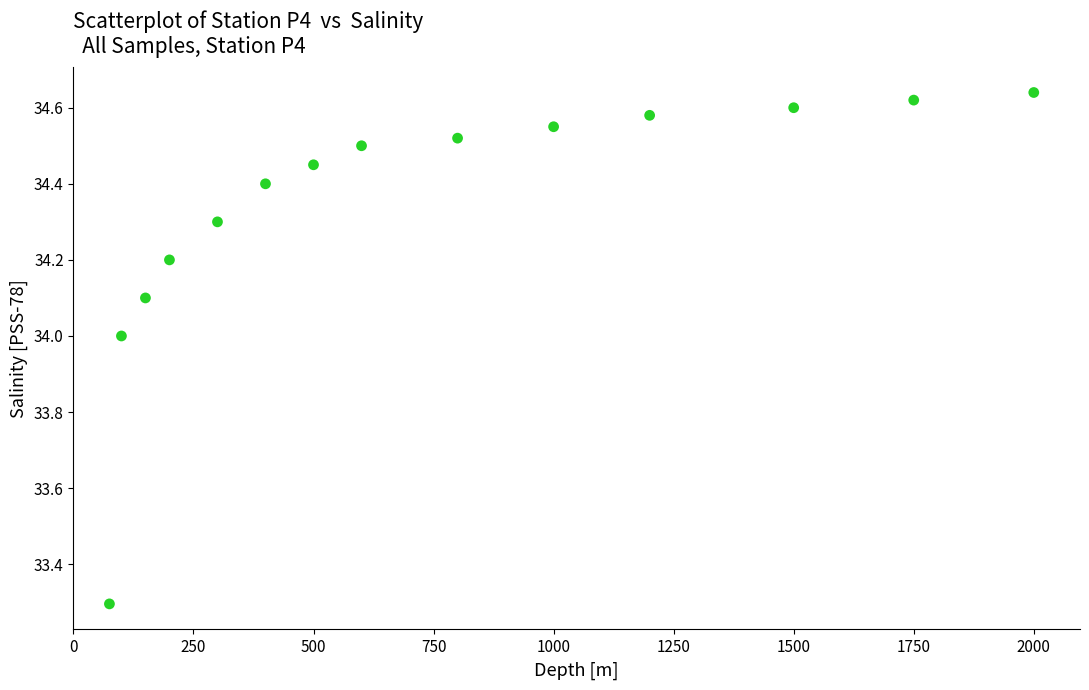

What is the range of Y values (max minus min)?

1.3